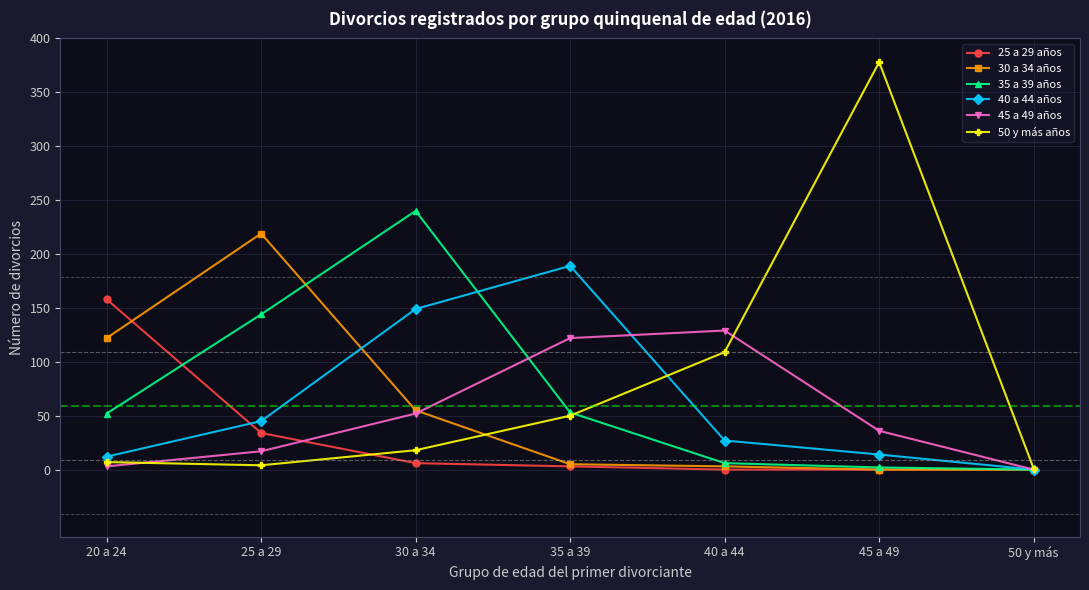

True or false: 40 a 44 años and 45 a 49 años cross at least once.

True